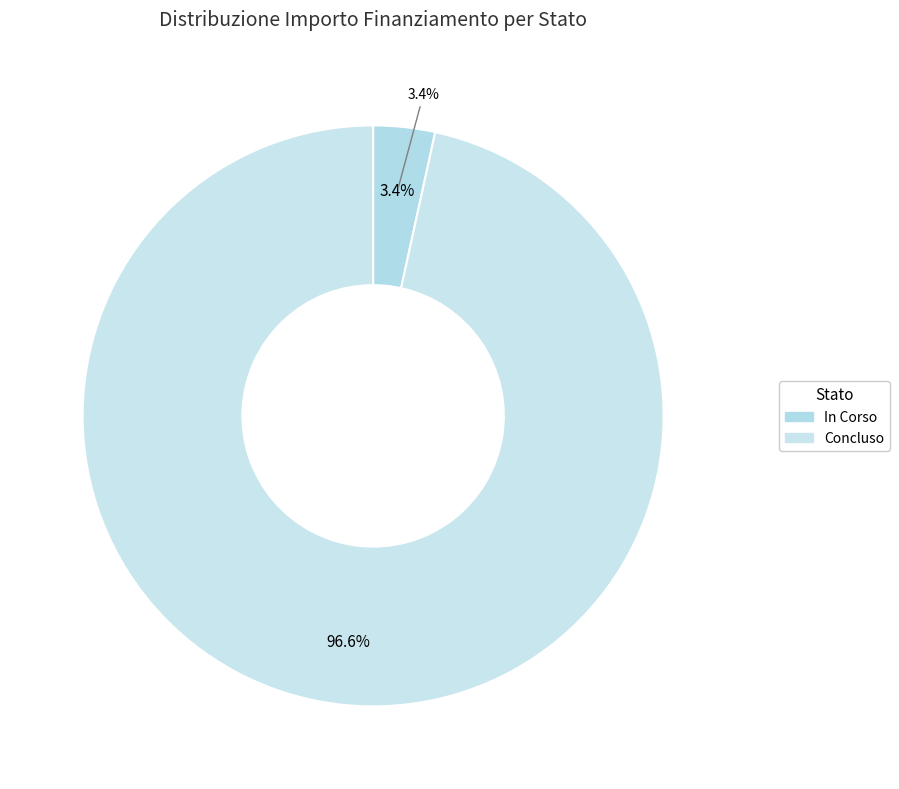

Is there any slice that represents more than half of the pie?

Yes